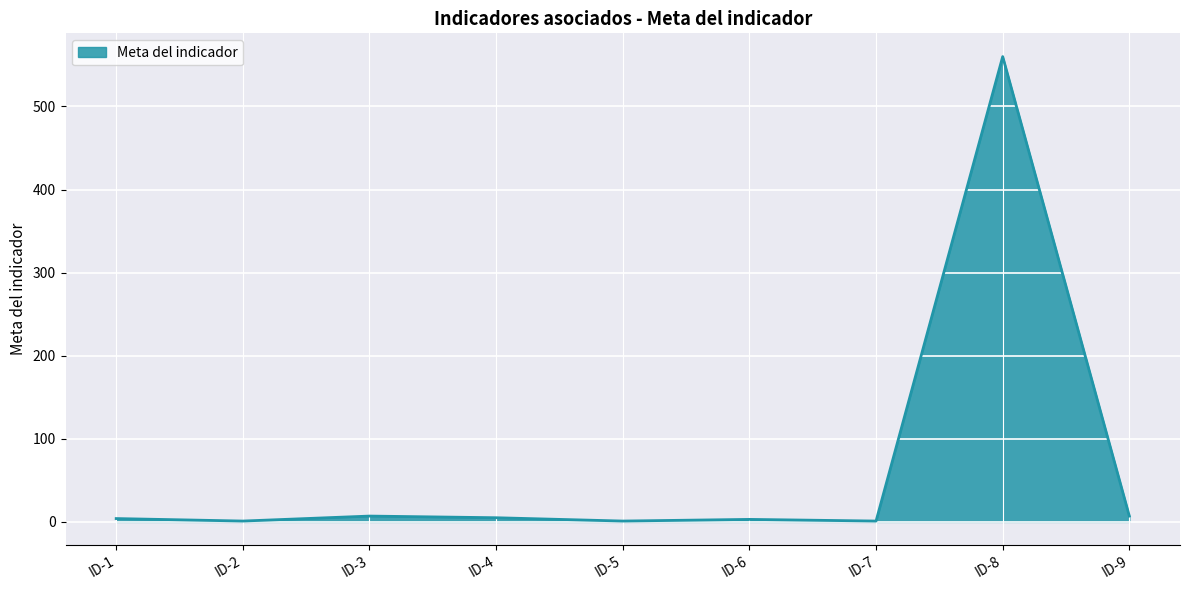

At which category does the chart reach its peak across all series?

ID-8